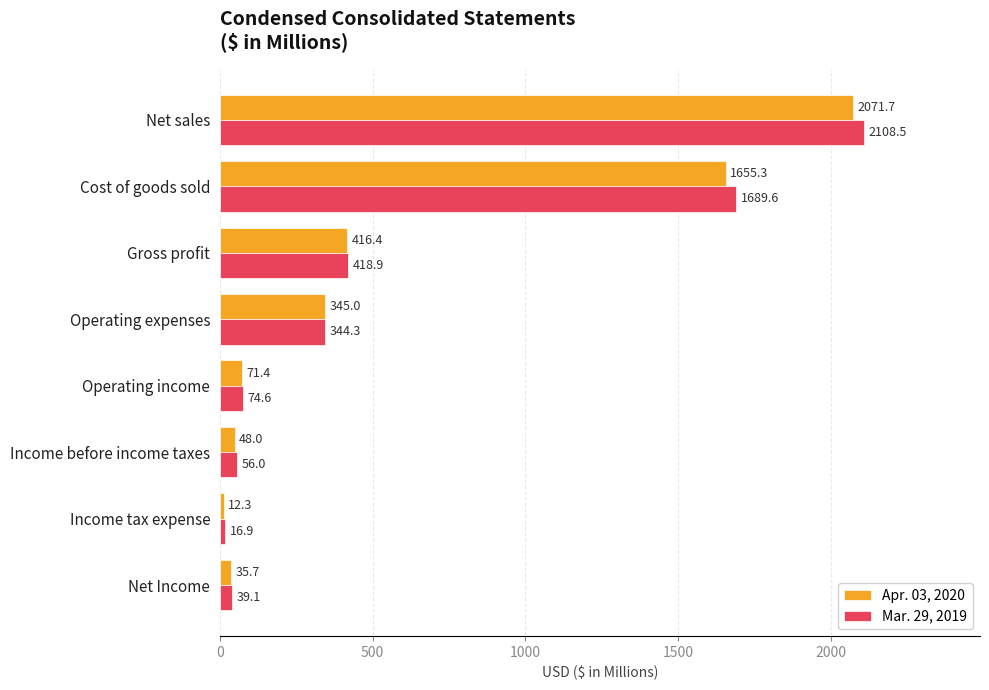

Is the value of Apr. 03, 2020 at Net sales greater than the value of Mar. 29, 2019 at Net sales?

No